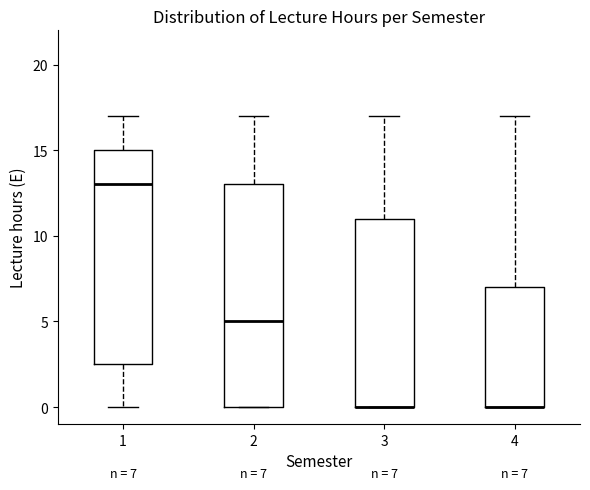

Comparing the boxes themselves (not the whiskers), which one is the tallest?

2